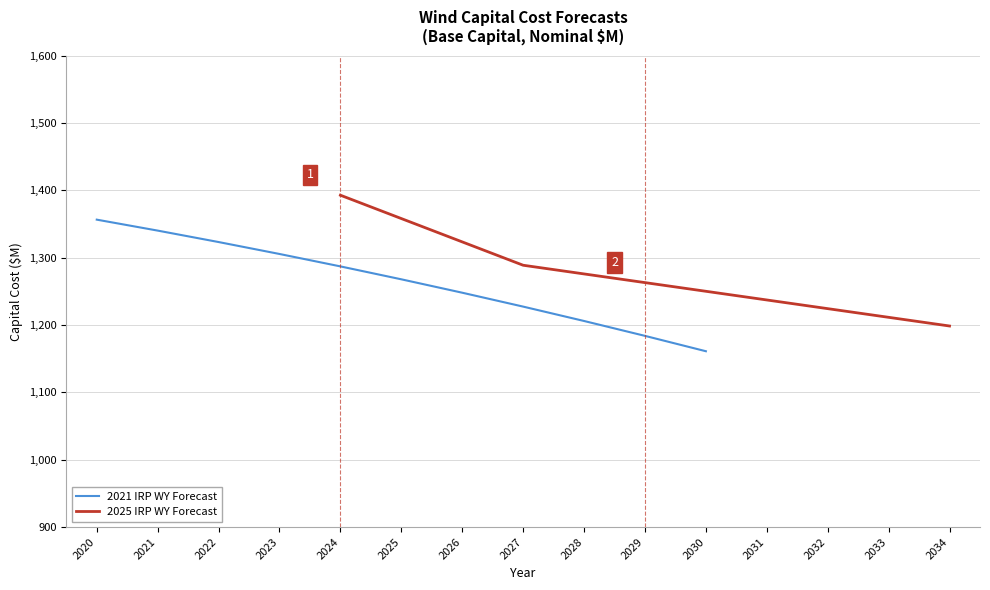

Between 2021 and 2025, which is larger?

2021